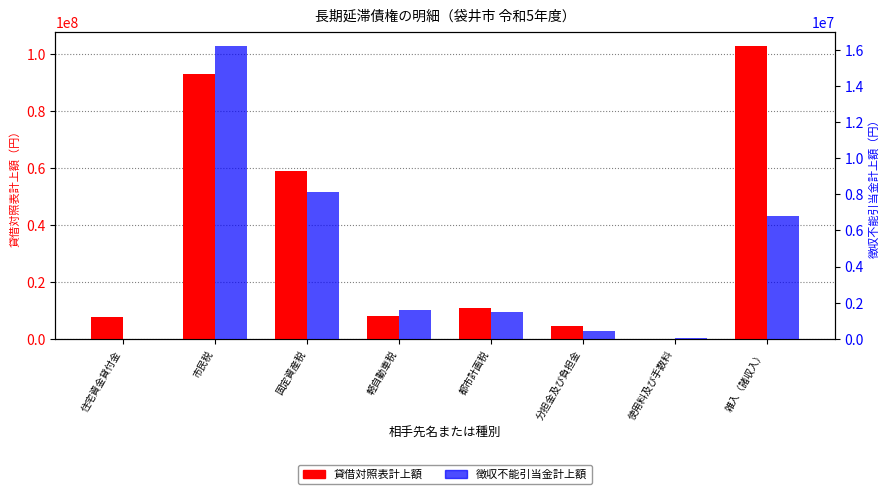

Where is 徴収不能引当金計上額 nearest to the value 8101123?

固定資産税